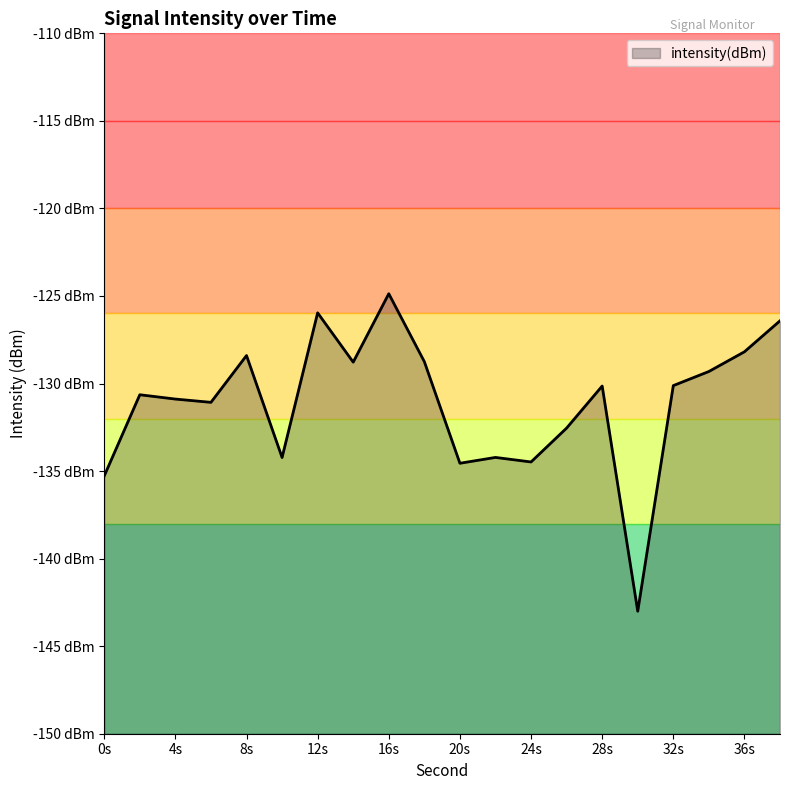

What is the value of the 3rd point from the left?

-130.9